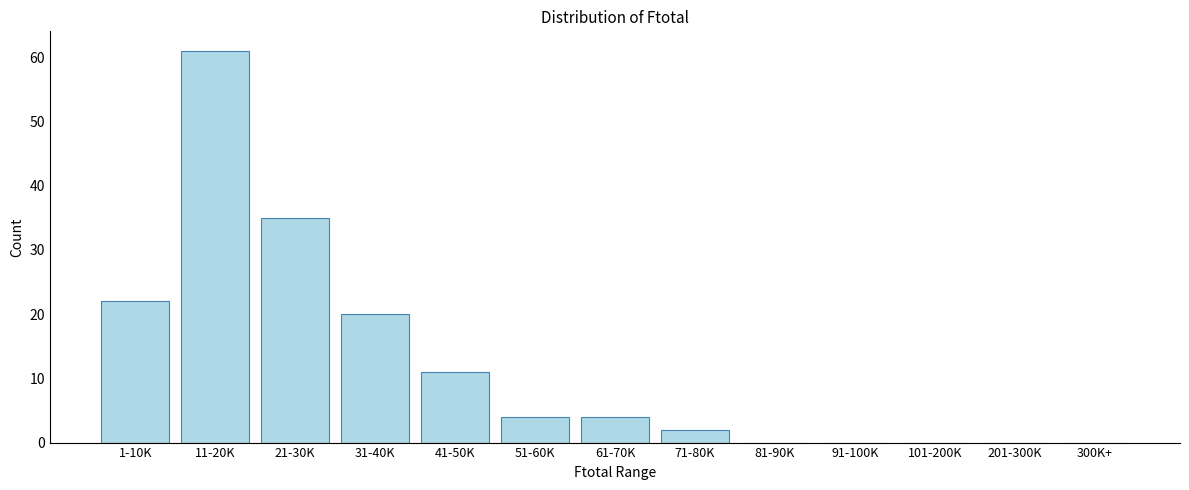

Reading left to right, what are all the values shown in this chart?

1-10K=22	11-20K=61	21-30K=35	31-40K=20	41-50K=11	51-60K=4	61-70K=4	71-80K=2	81-90K=0	91-100K=0	101-200K=0	201-300K=0	300K+=0